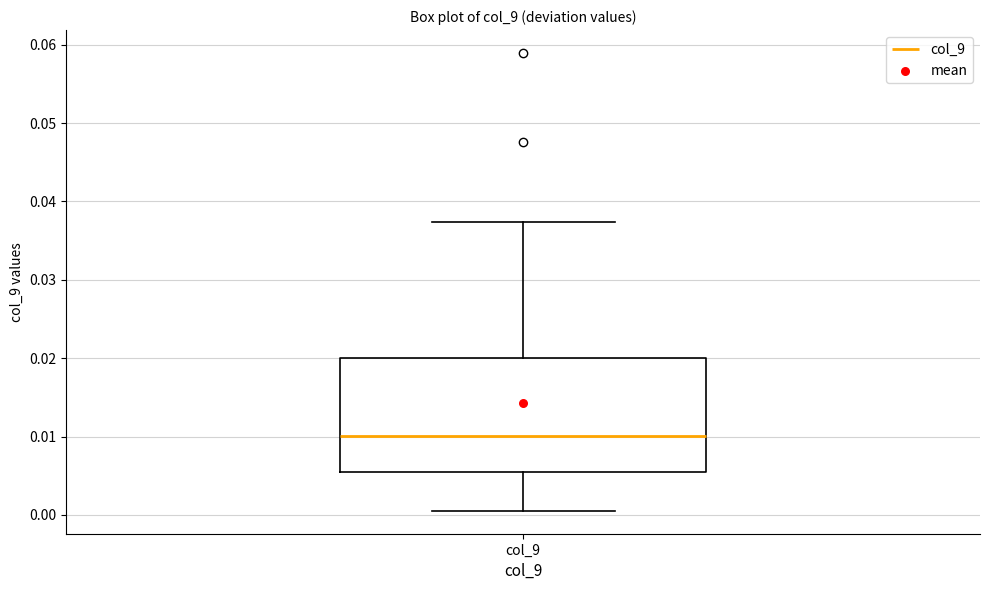

Where is the lower edge of the box for col_9 on the y-axis? The values are not printed on the chart, so give them approximately, as read against the axis.

0.006